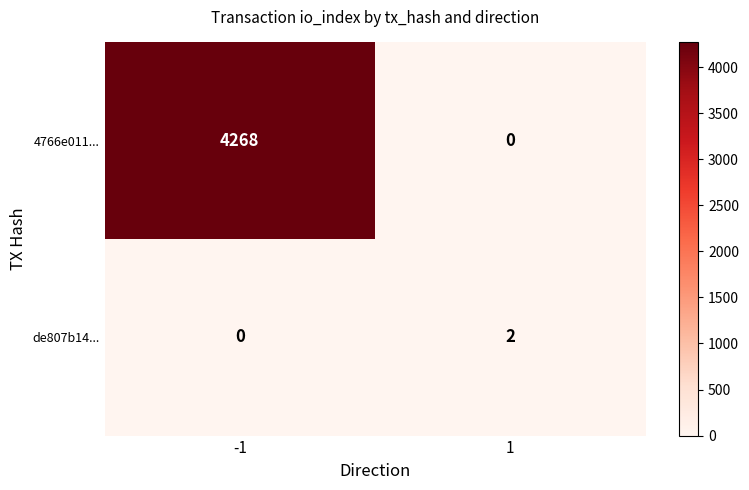

What is the difference between the 4766e011... values at -1 and 1?

4268